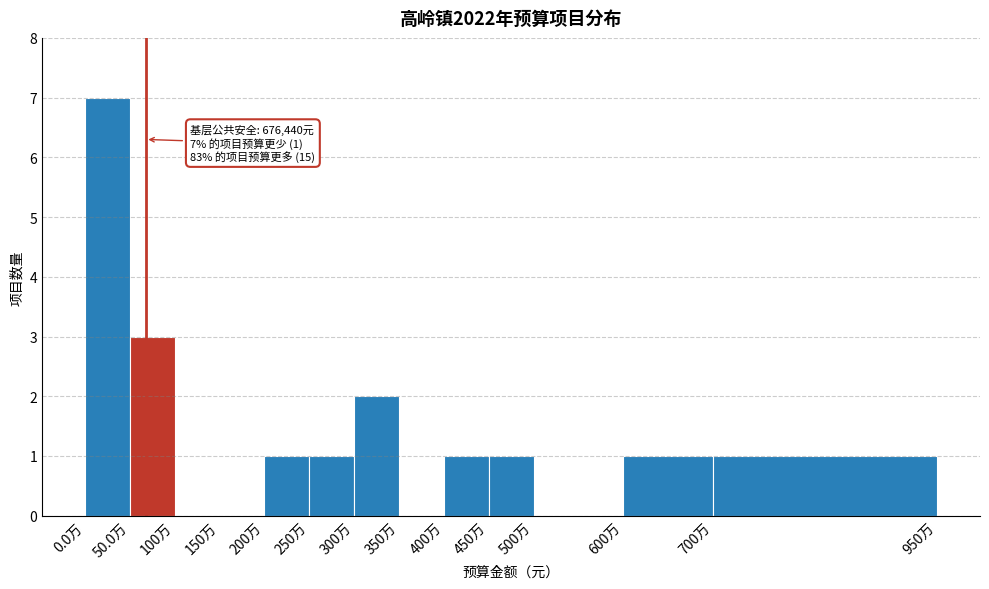

Reading left to right, list all the values displayed in this chart.

0.0万=7	50.0万=3	100万=0	150万=0	200万=1	250万=1	300万=2	350万=0	400万=1	450万=1	500万=0	600万=1	700万=1